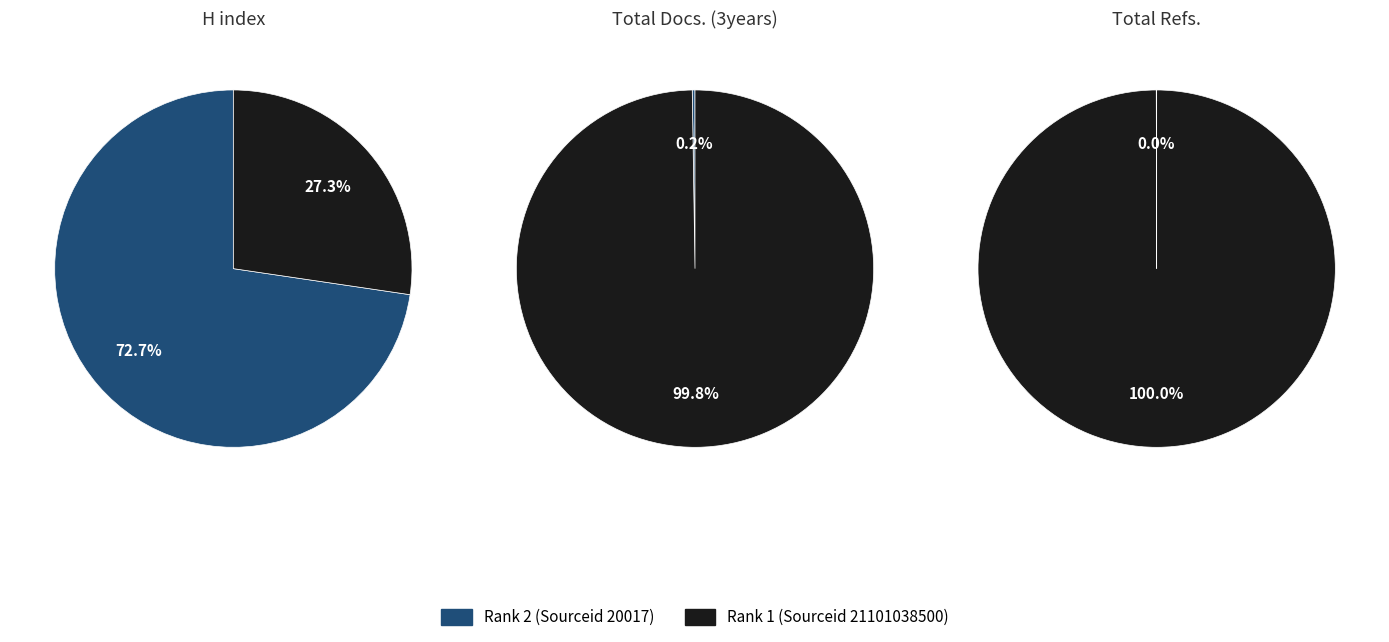

To the nearest percent, what portion does Rank 1 (Sourceid 21101038500) represent?

100%